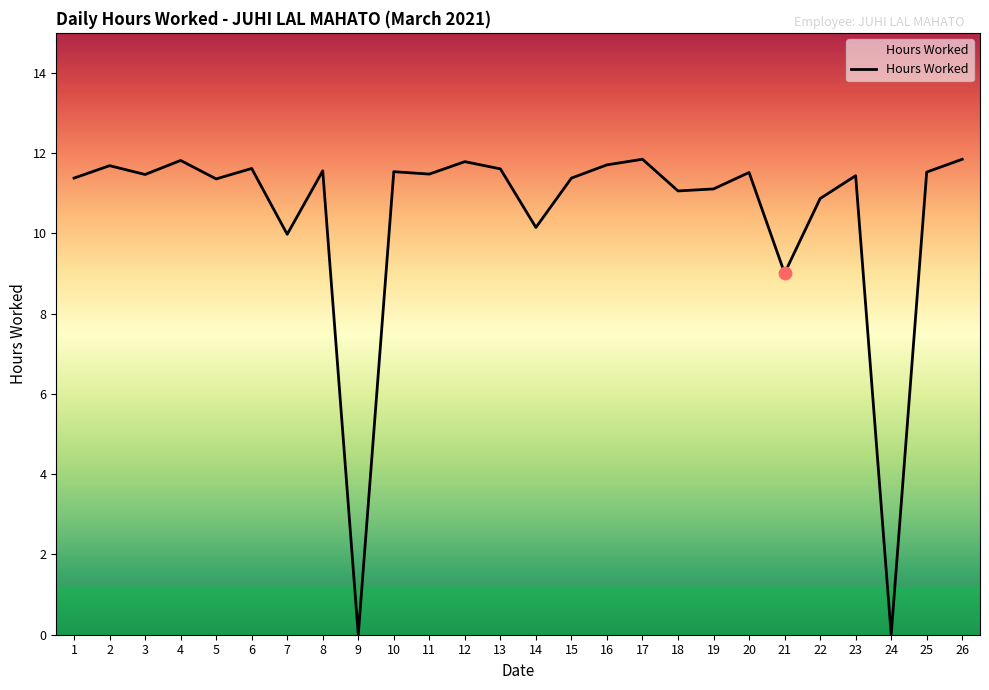

What is the change in value from 5 to 7?

-1.4